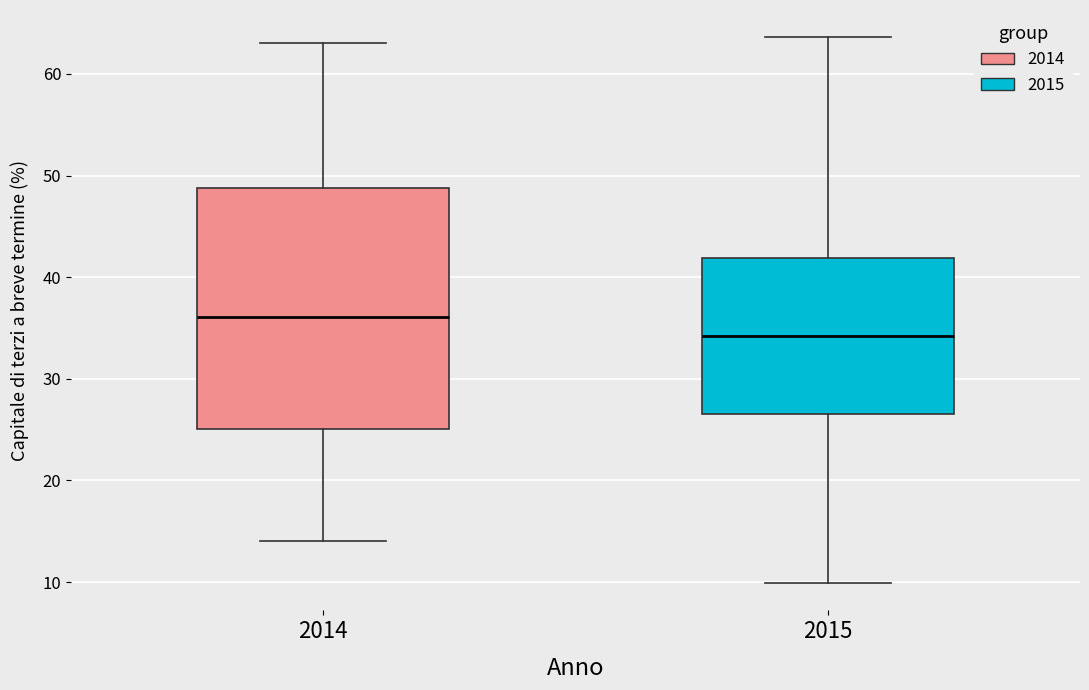

Reading left to right, transcribe this box plot: for each box, give where its median line is, the range the box spans, and where its two whiskers end, as read against the y-axis. The values are not printed on the chart, so give them approximately, as read against the axis.

2014: median 36, box 25 to 49, whiskers 14 to 63
2015: median 34, box 27 to 42, whiskers 10 to 64